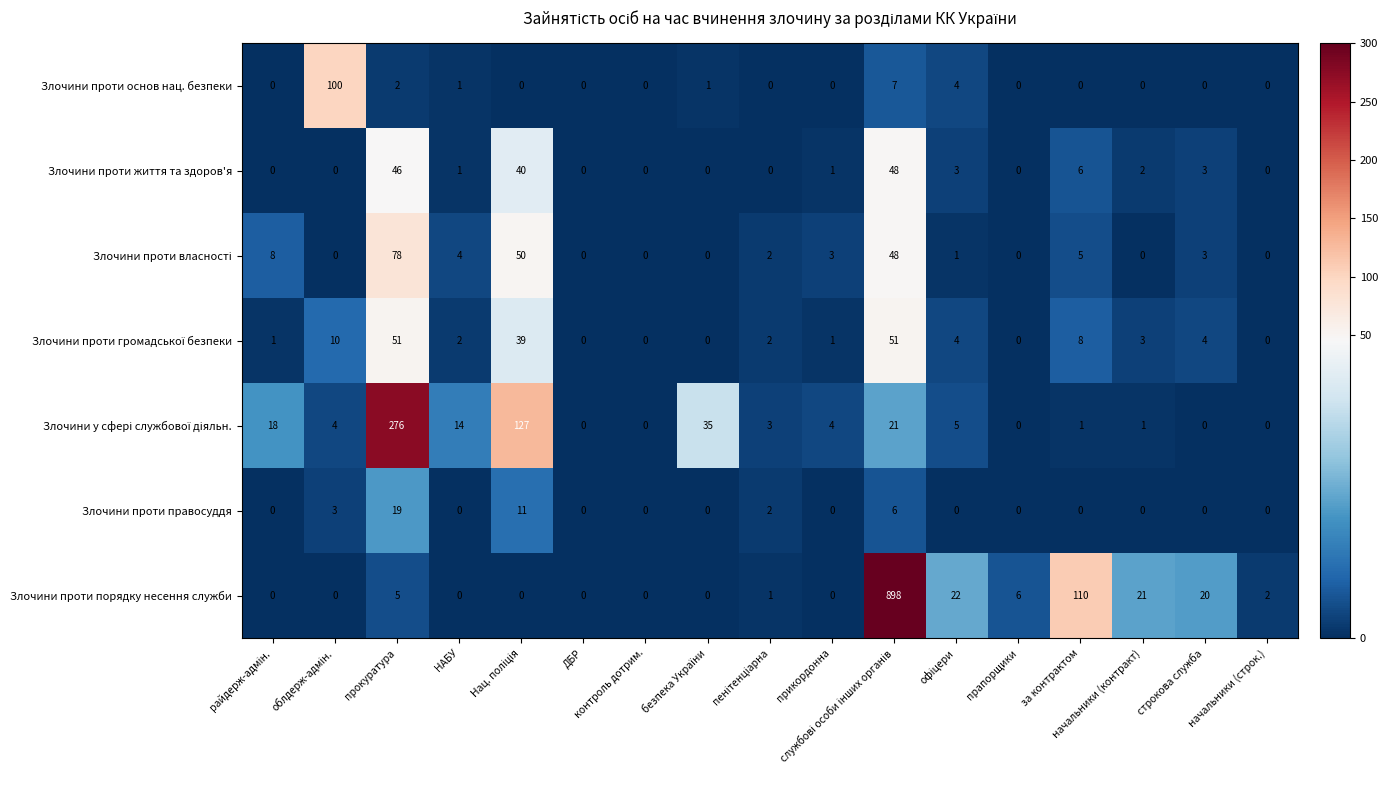

Where does the Злочини проти порядку несення служби series first go above 1?

прокуратура